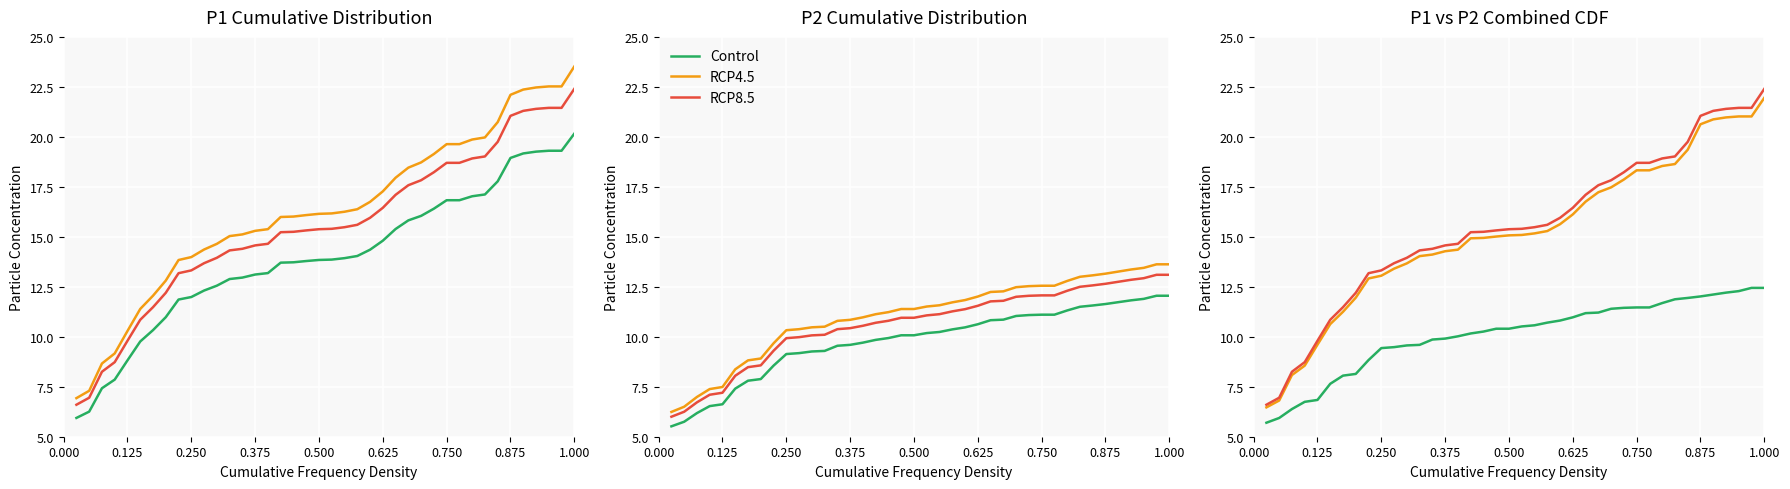

What is the average value of the Control series?

10.1